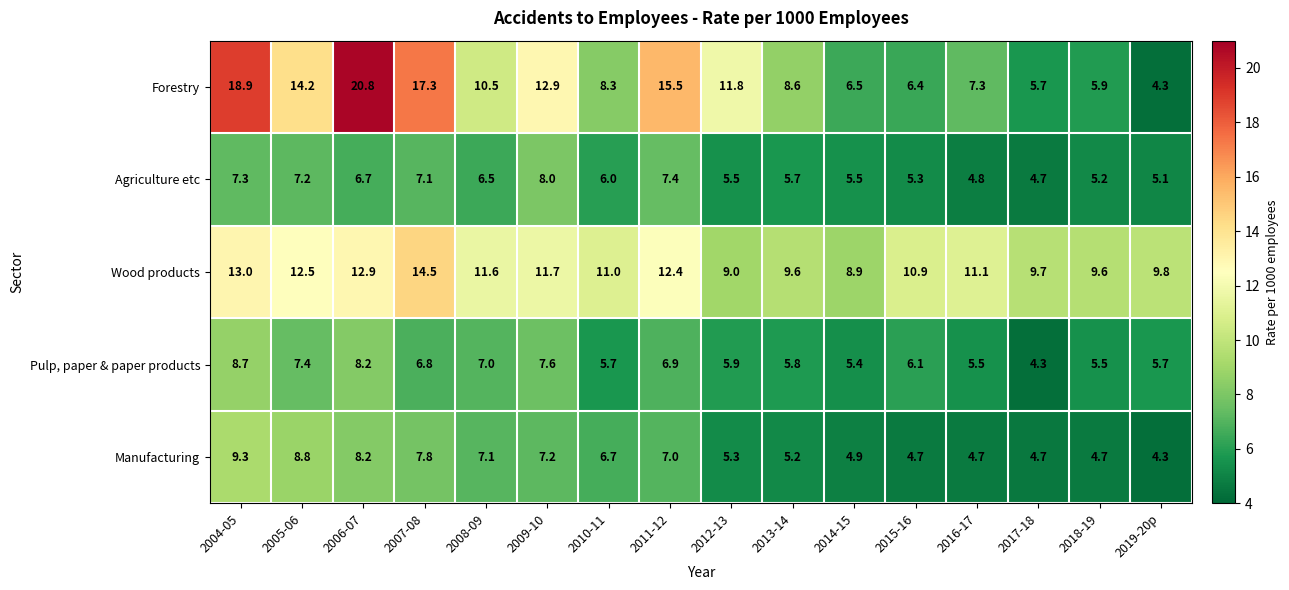

What is the spread (max minus min) of values at 2017-18?

5.4